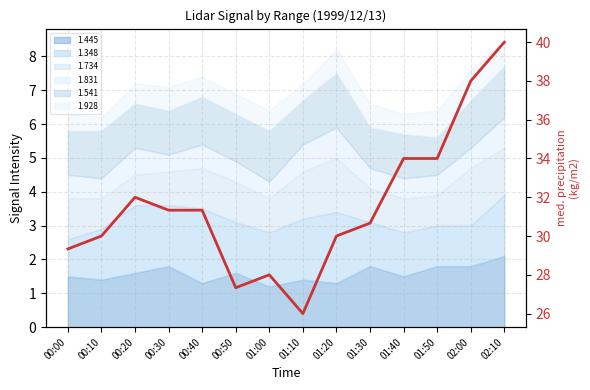

List the labels in order of value, largest first.

02:10, 02:00, 01:40, 01:50, 00:20, 00:30, 00:40, 01:30, 00:10, 01:20, 00:00, 01:00, 00:50, 01:10